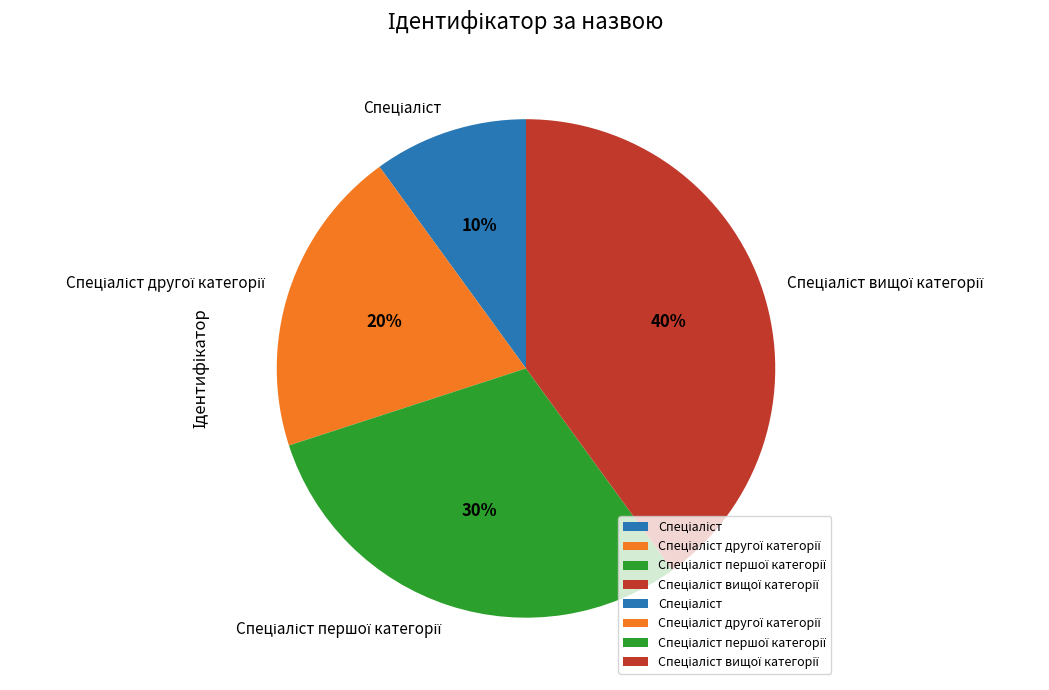

Does any single category account for the majority?

No